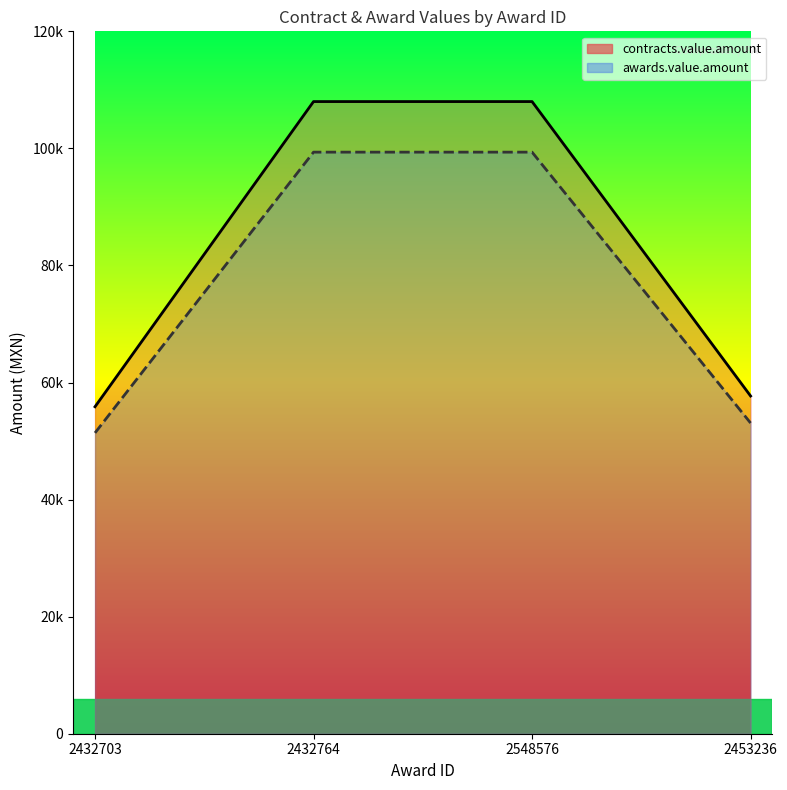

How many data points does each series have?

4